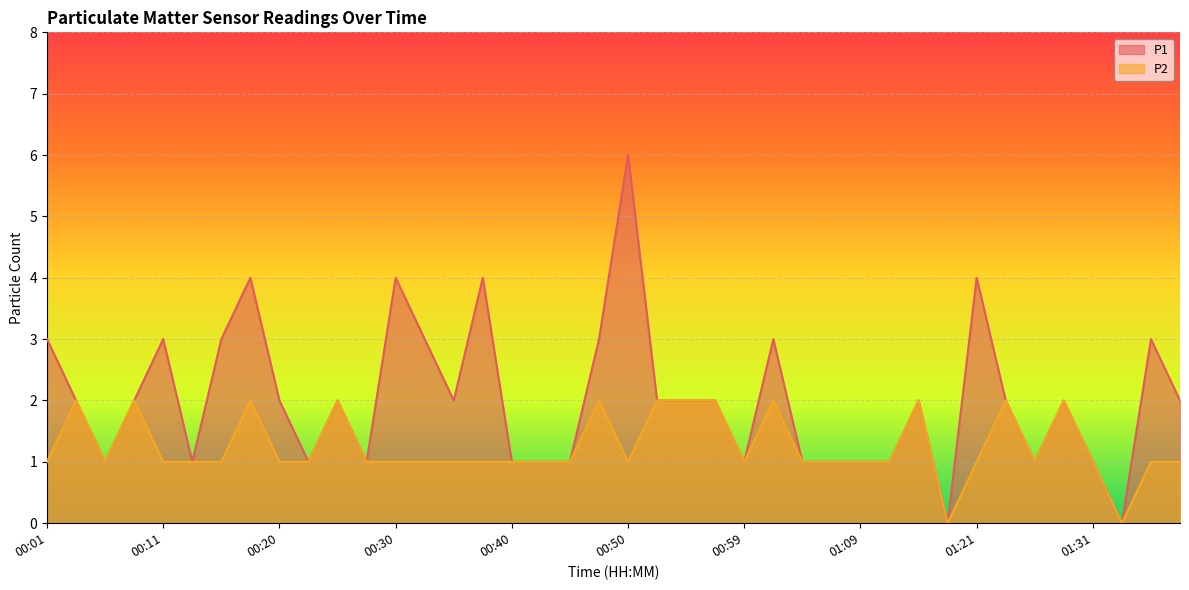

True or false: P2 and P1 intersect in this chart.

False